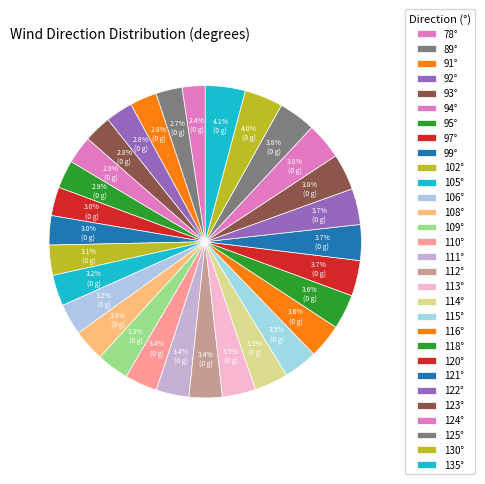

How many segments does this pie chart have?

30